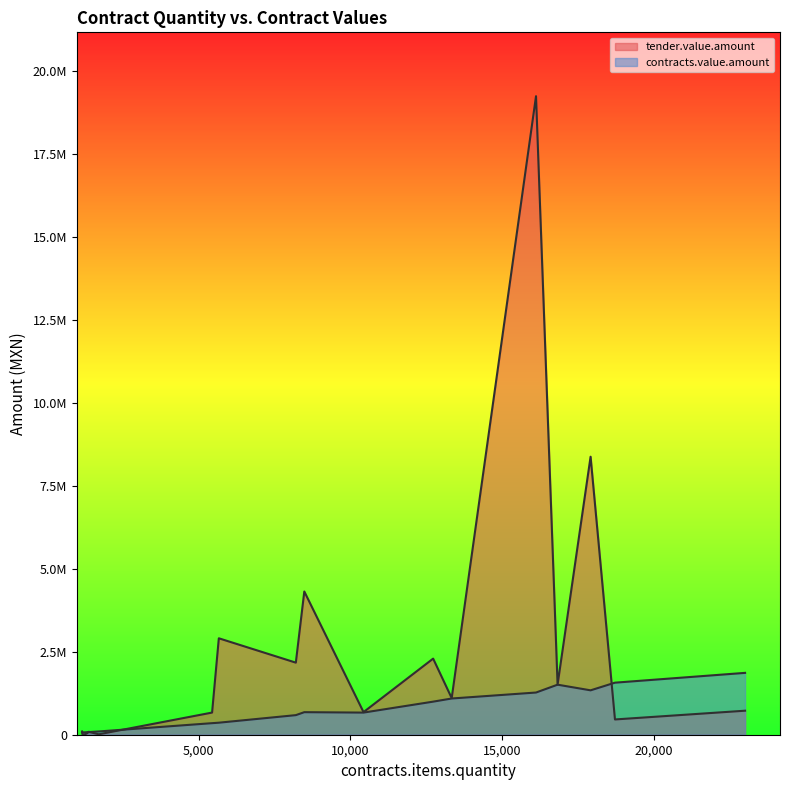

The value of tender.value.amount at 1393 is 85674.0. True or false?

True